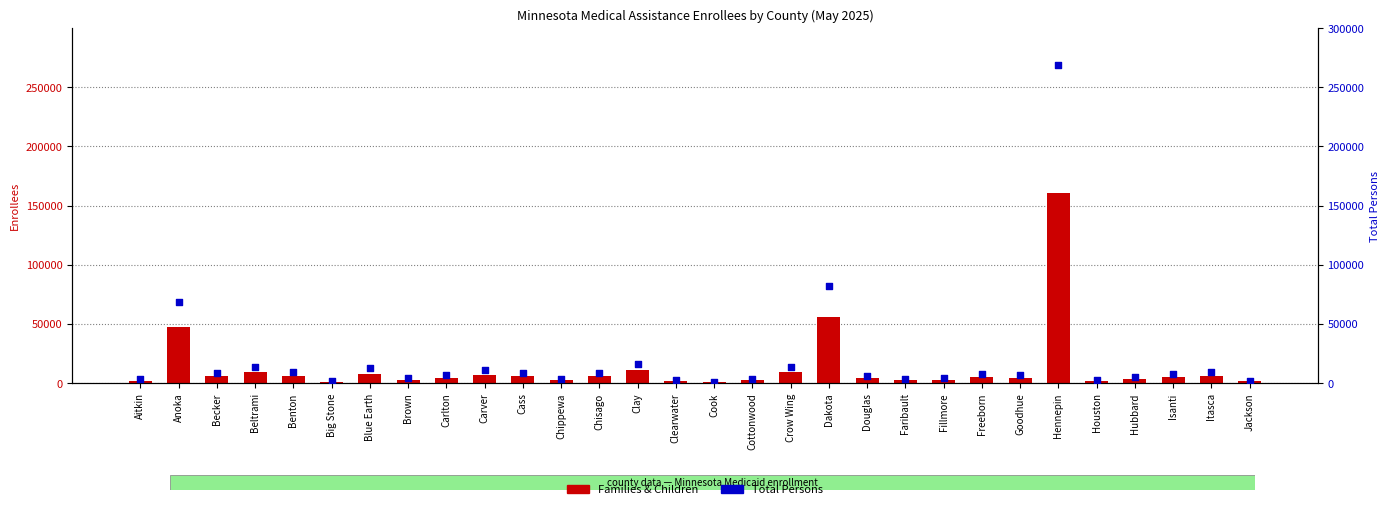

Which series reaches the maximum Y coordinate?

Total Persons